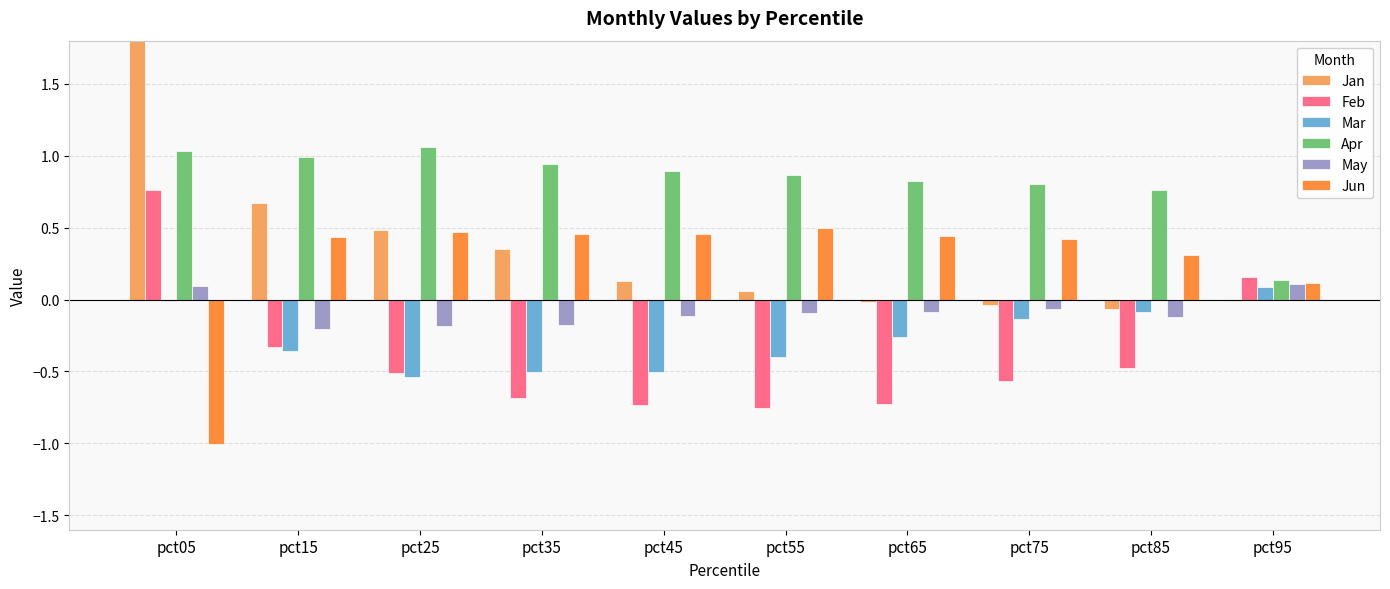

What is the sum of all Jan values?

4.2